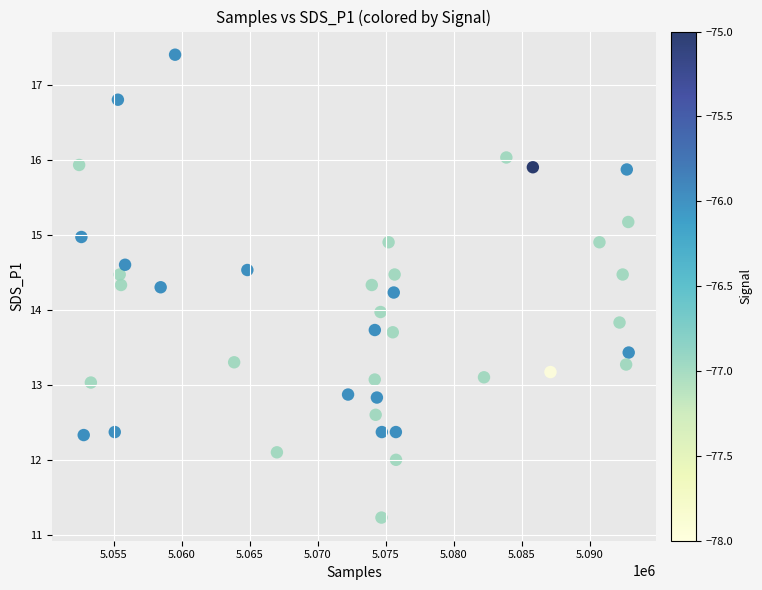

What is the range of X values (max minus min)?

40446.0